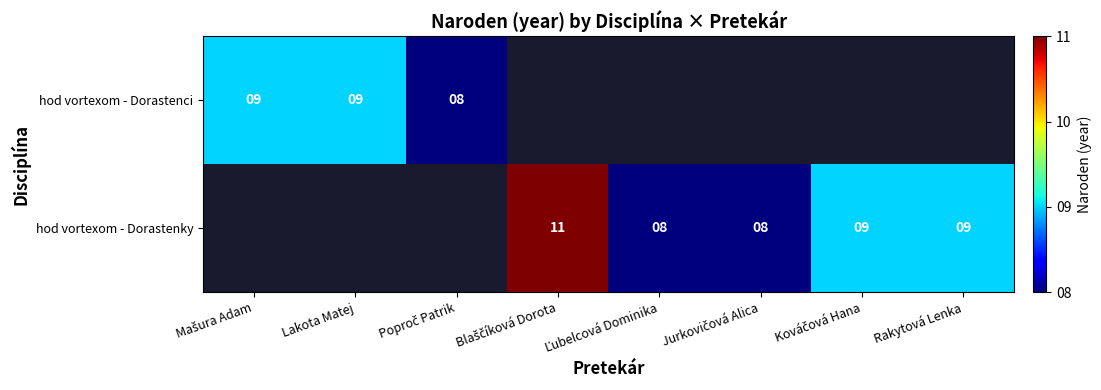

The hod vortexom - Dorastenky series shows 16 at Rakytová Lenka. True or false?

False